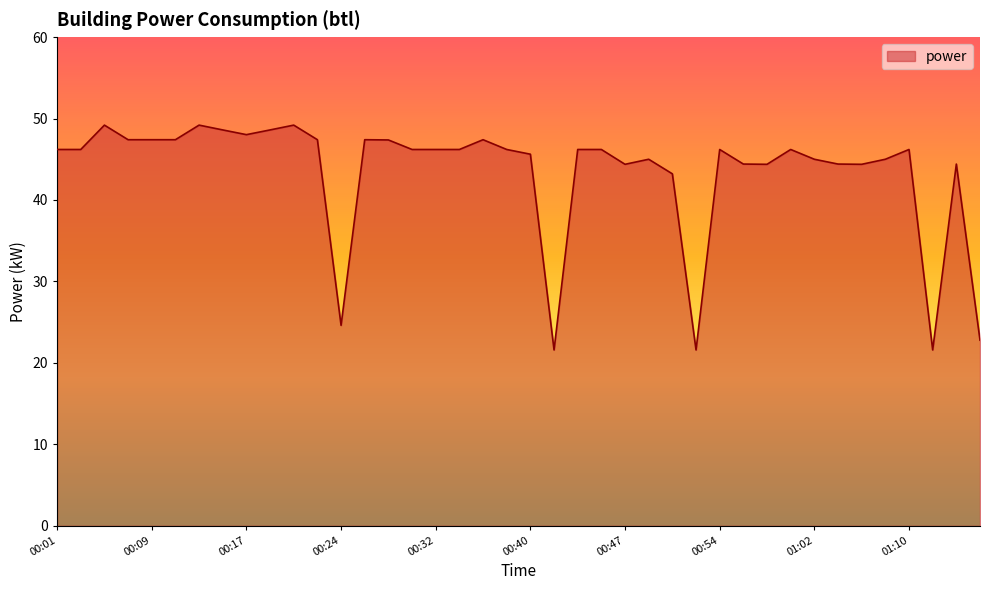

What is the difference between the maximum and minimum values?

27.6